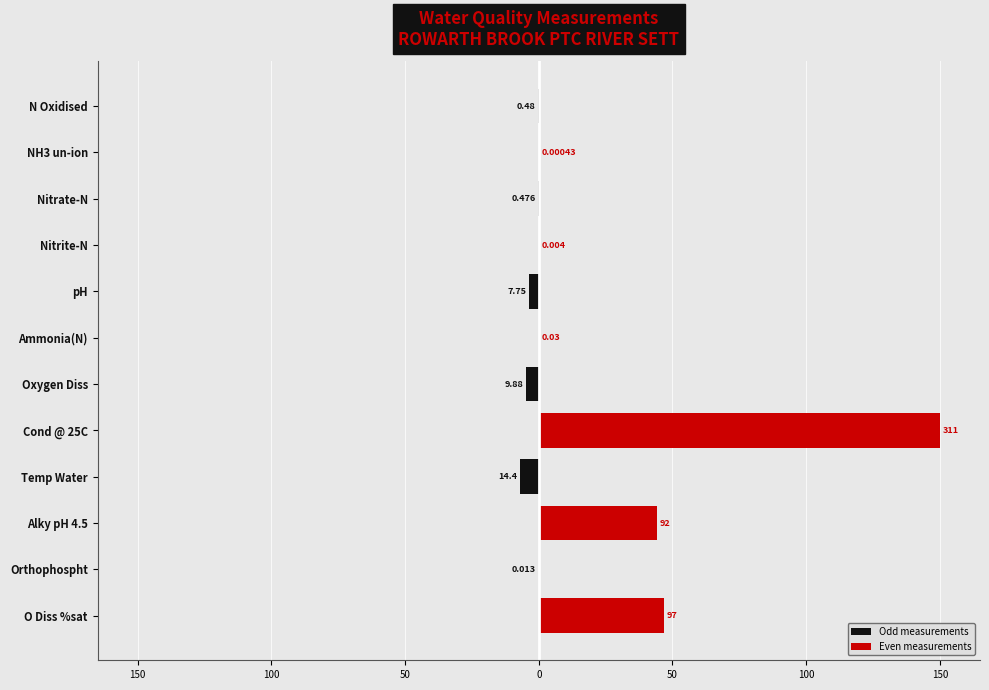

What are all the series names shown in the legend?

Odd measurements, Even measurements